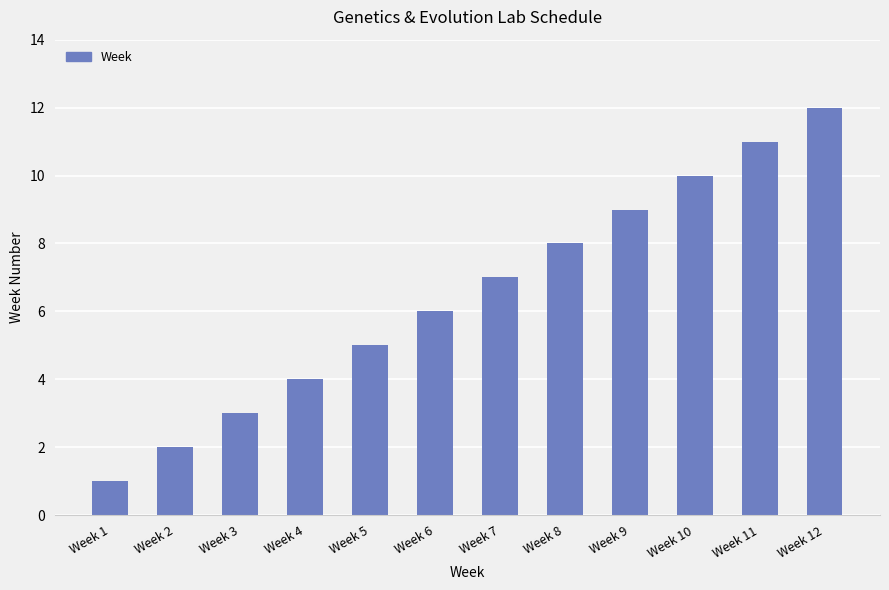

The value at Week 9 is 9. True or false?

True